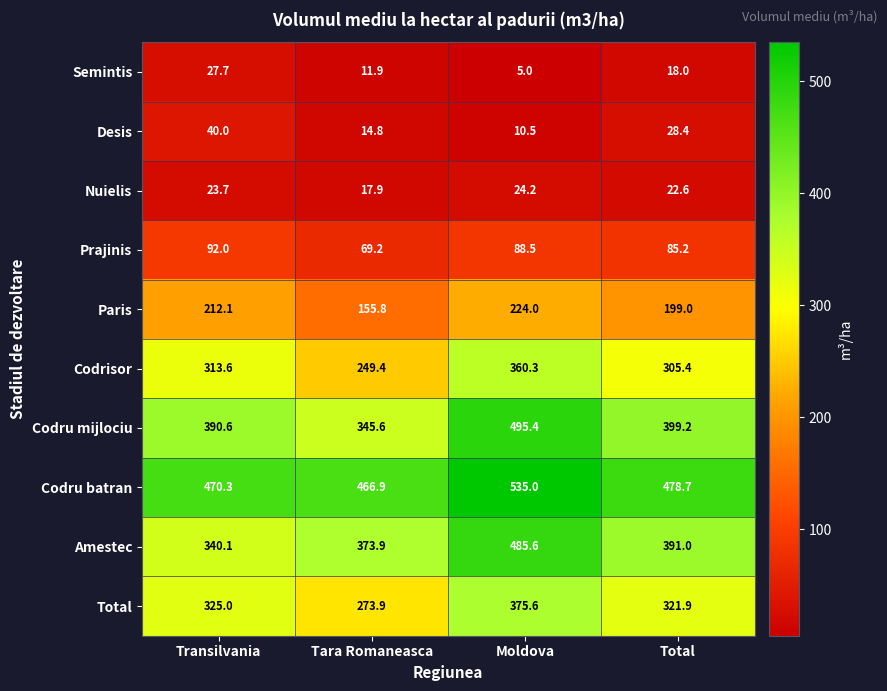

Where does the Prajinis series first go above 88?

Transilvania